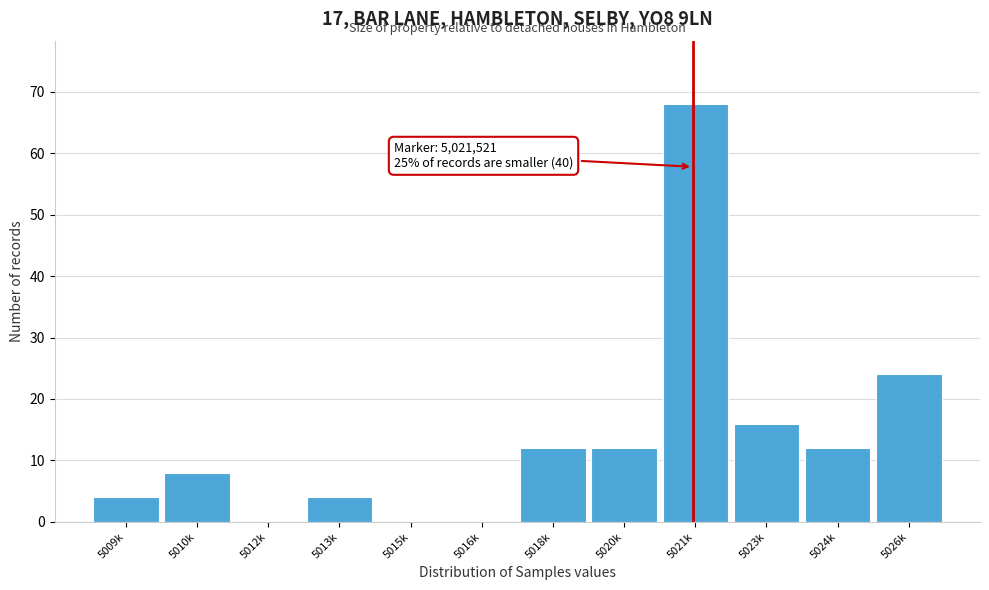

Reading left to right, extract all data points from this chart.

5009k=4	5010k=8	5012k=0	5013k=4	5015k=0	5016k=0	5018k=12	5020k=12	5021k=68	5023k=16	5024k=12	5026k=24